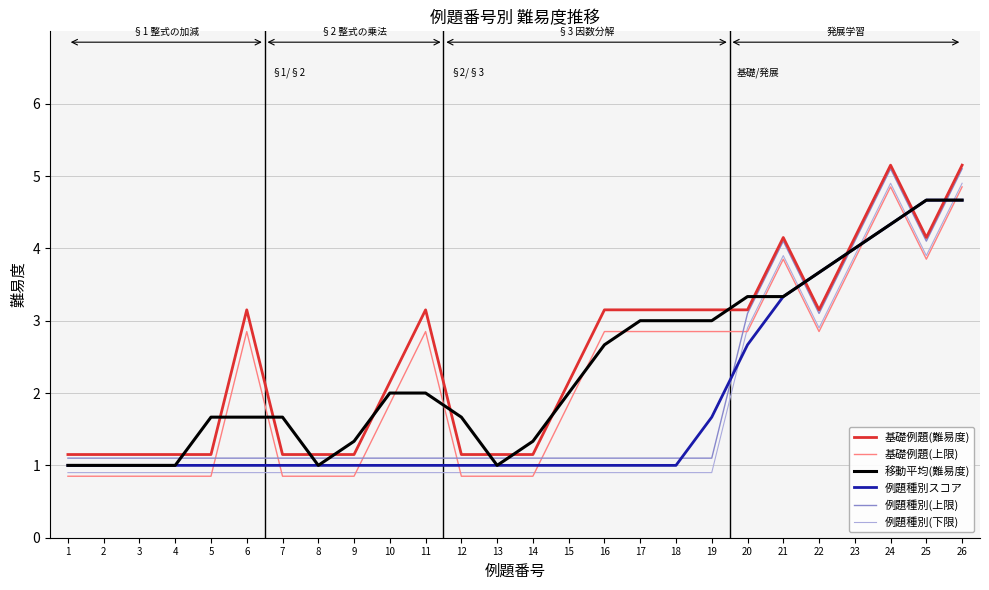

What is the spread (max minus min) of values at 21?

0.8